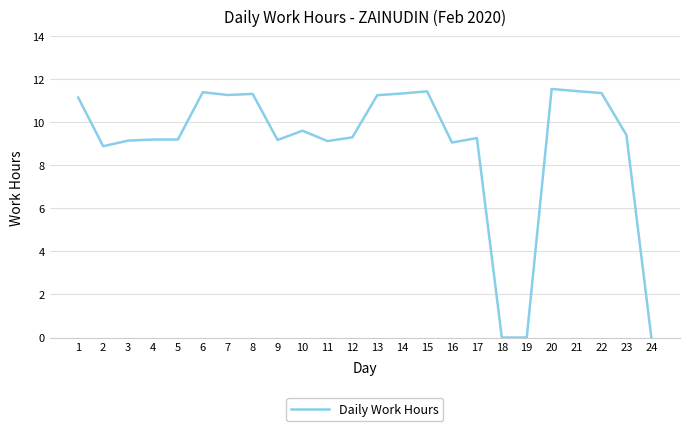

Is it true that the value at 17 is 9.3?

True